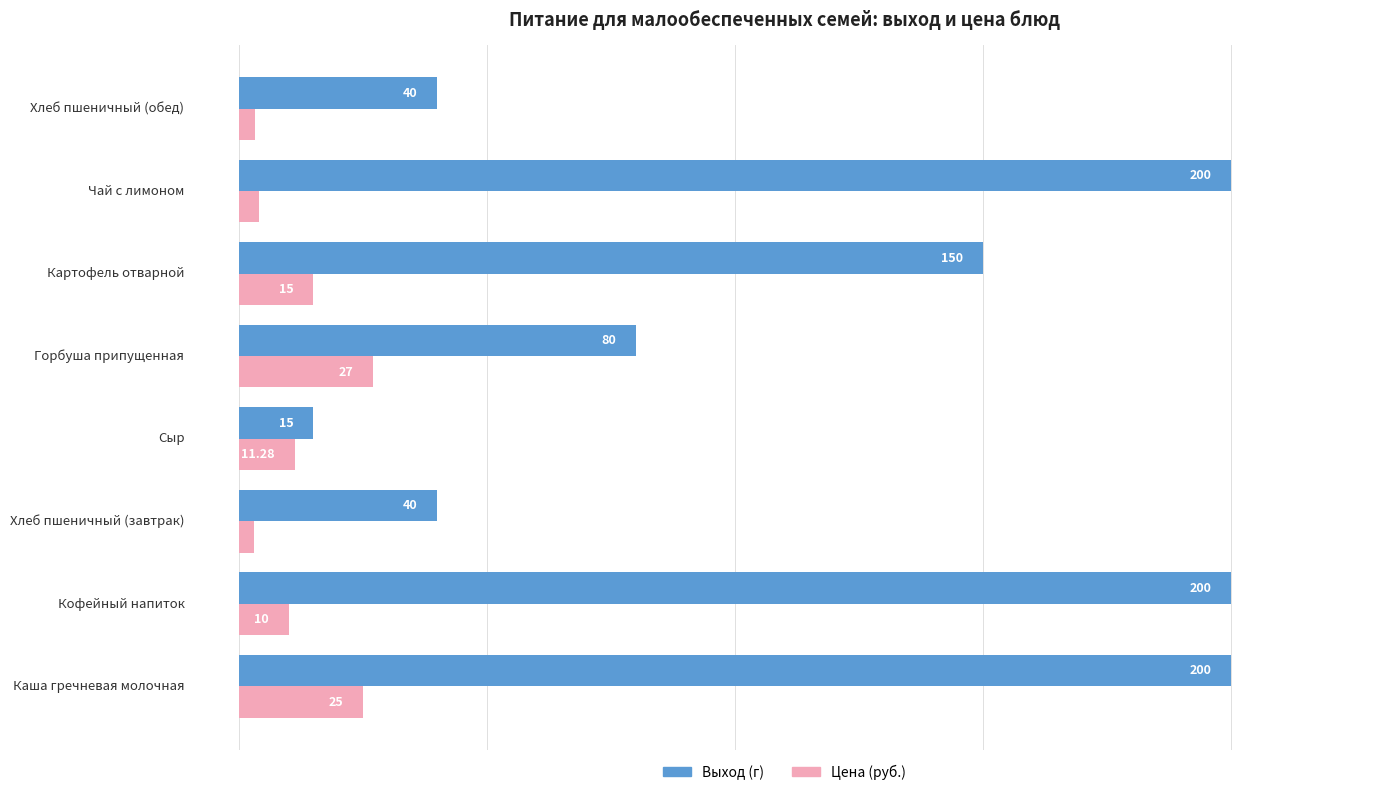

Which series has the widest spread of values?

Выход (г)